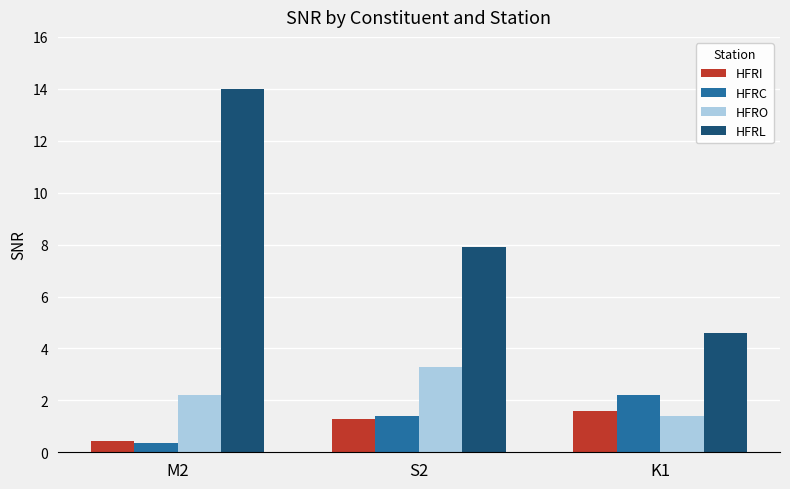

Which series has the largest range (max minus min)?

HFRL